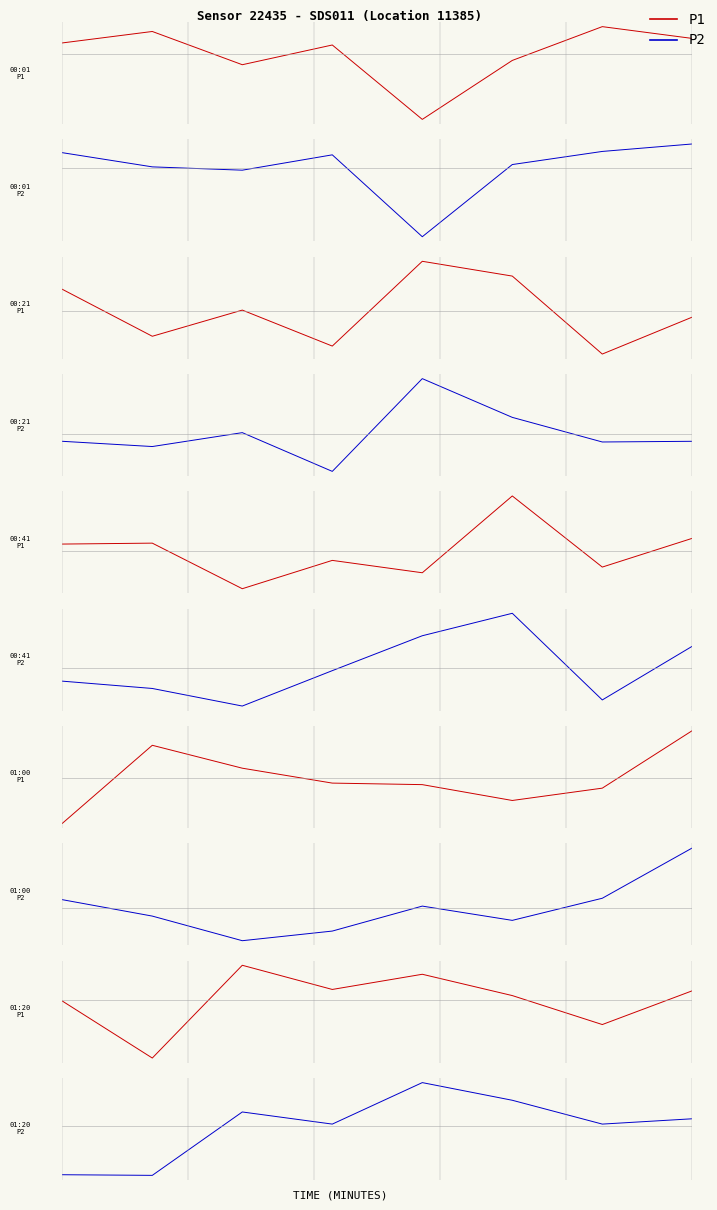

True or false: P1 has more than 2 points higher than both neighbors.

False